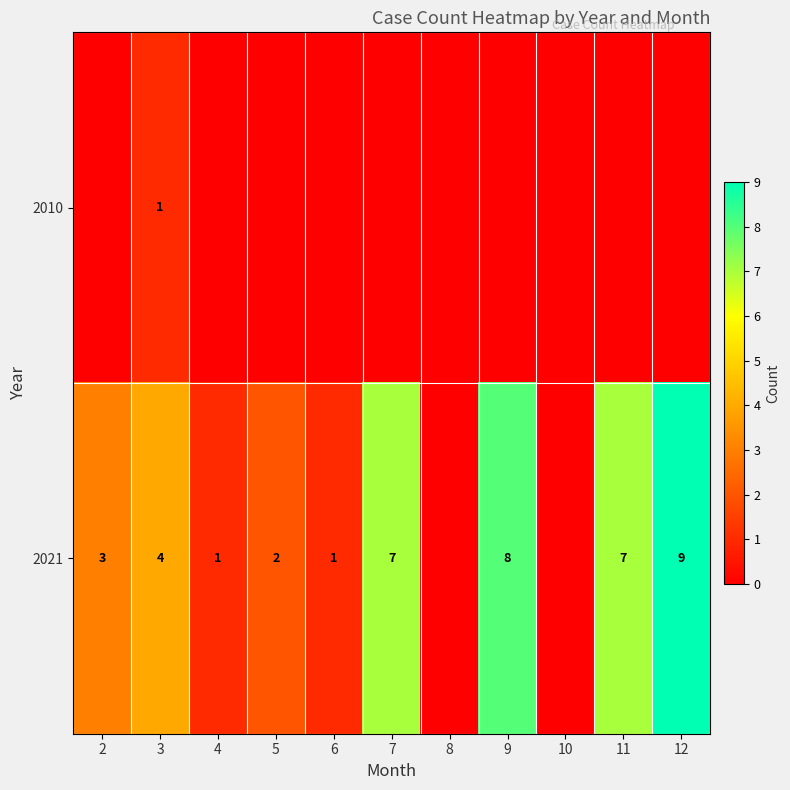

True or false: 2021 has a value of 7 at 7.

True